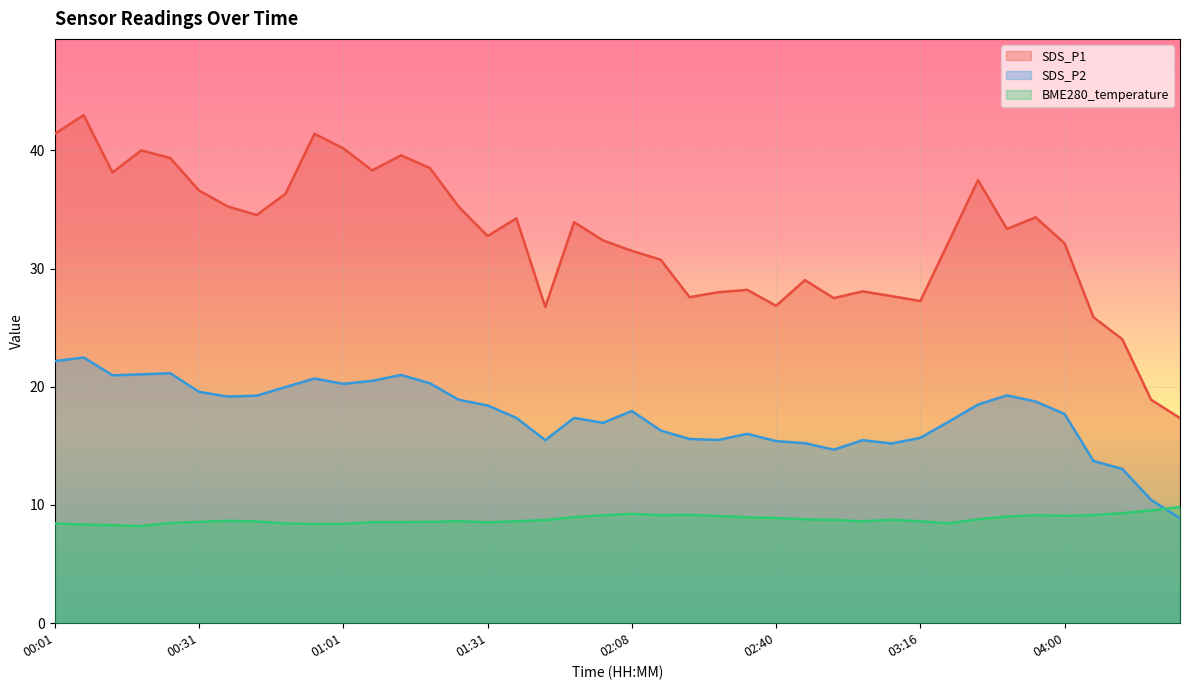

Does the chart display data point markers on the line(s)?

No